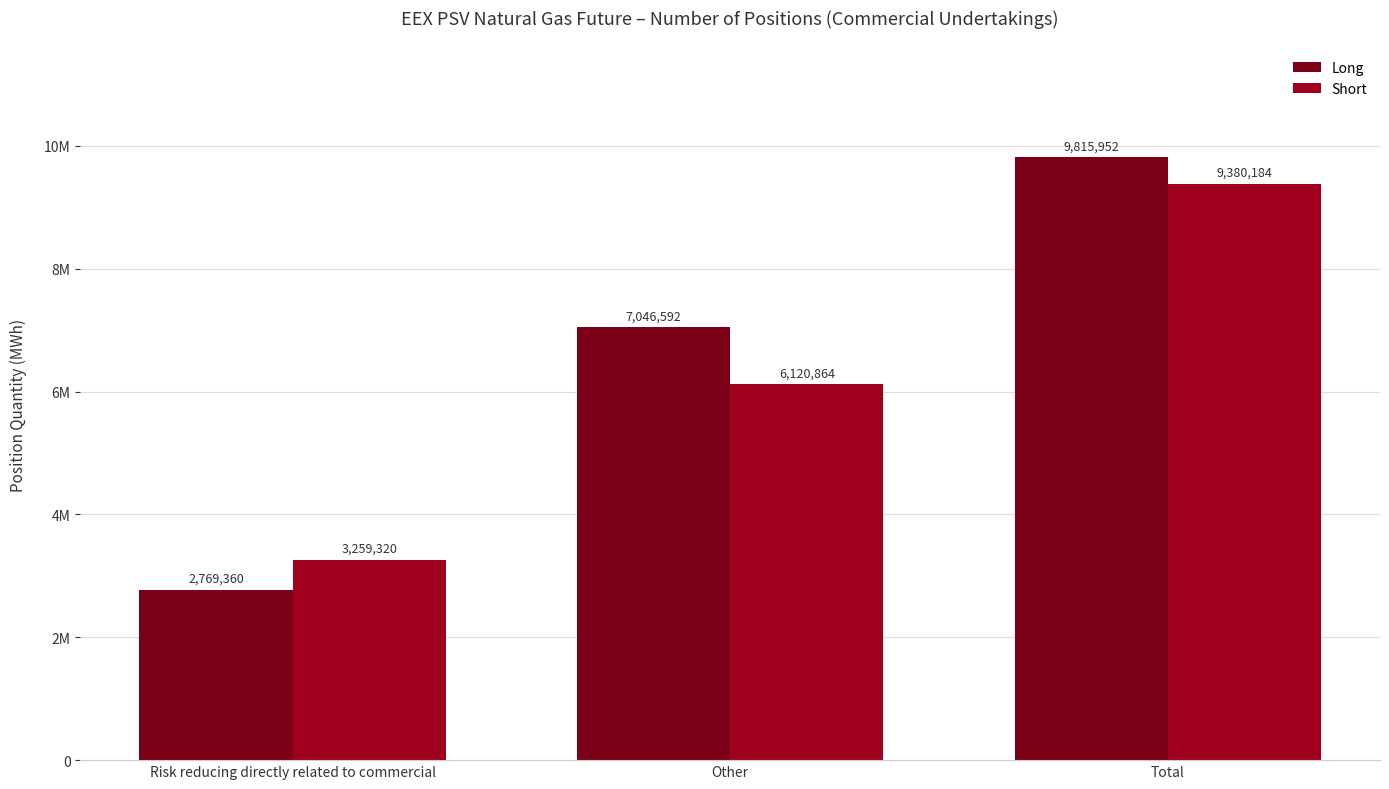

What is the minimum value shown in the chart?

2769360